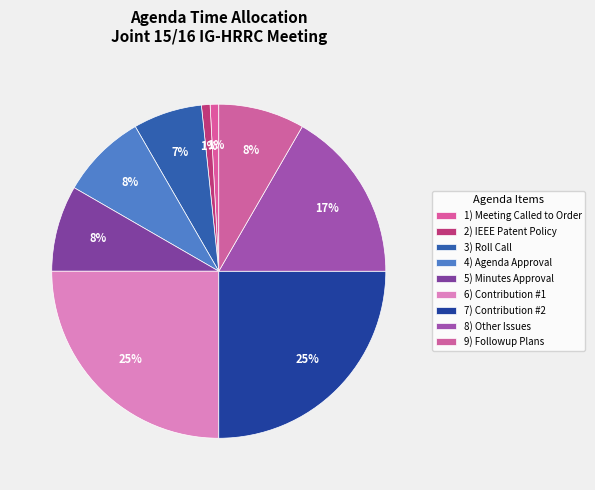

True or false: 9) Followup Plans accounts for 8% of the total.

True